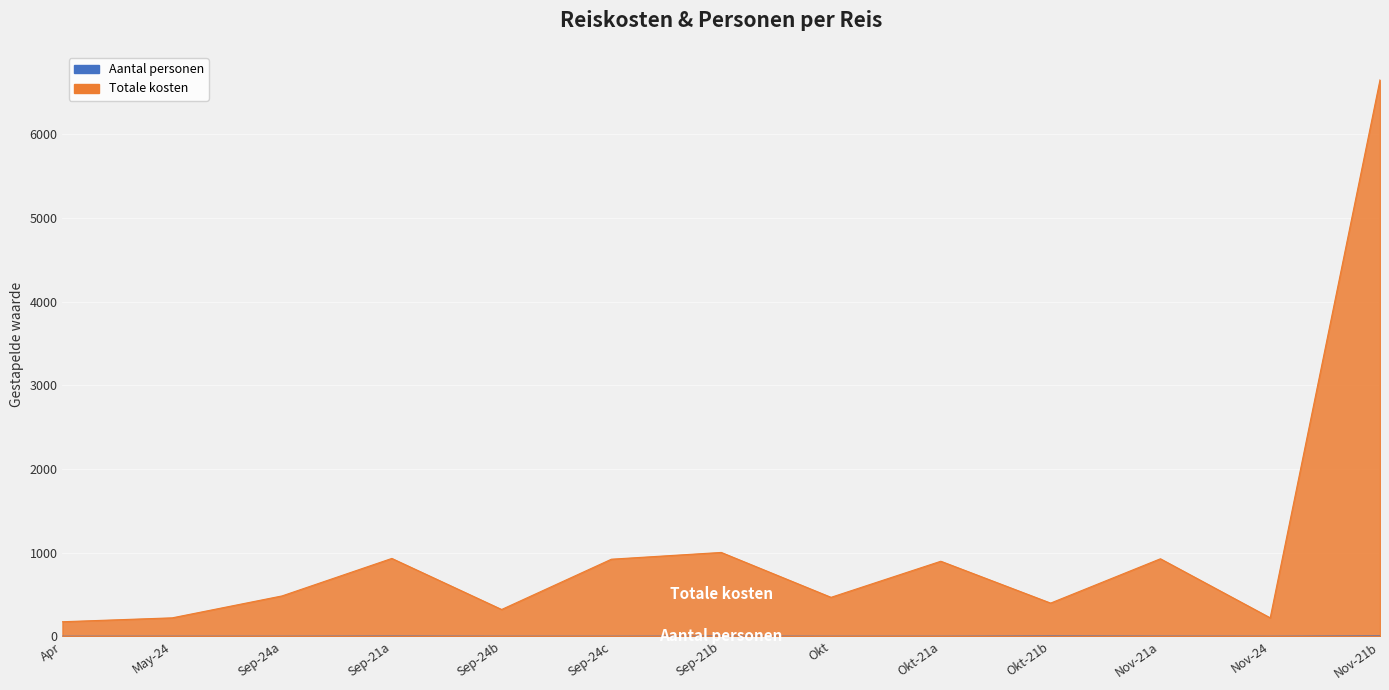

At how many categories does at least one series exceed 53?

13